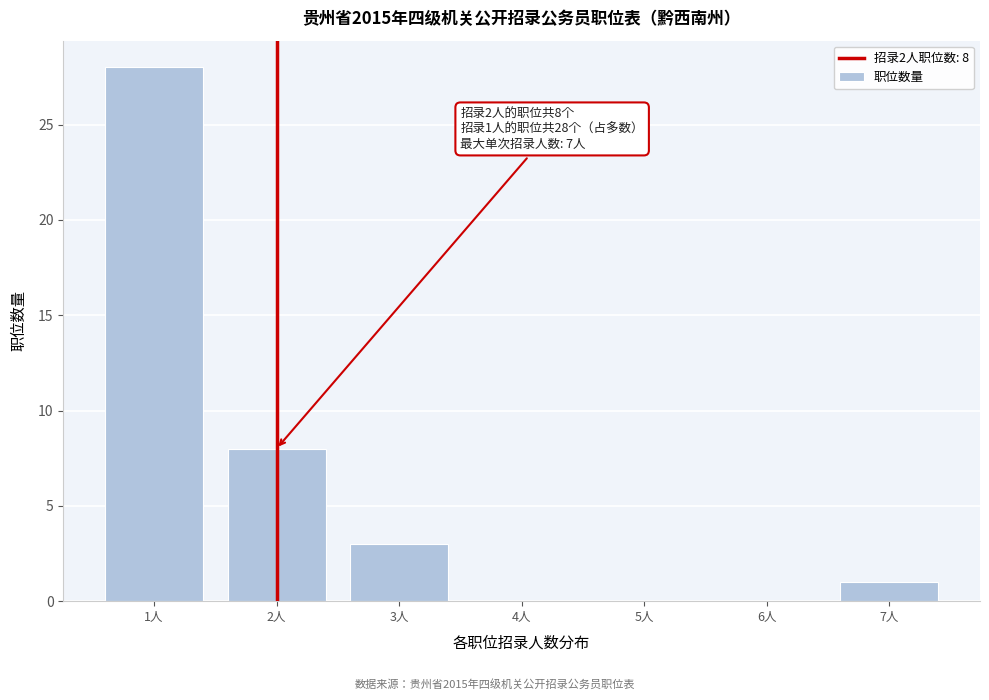

Reading left to right, list all the values displayed in this chart.

1人=28	2人=8	3人=3	4人=0	5人=0	6人=0	7人=1